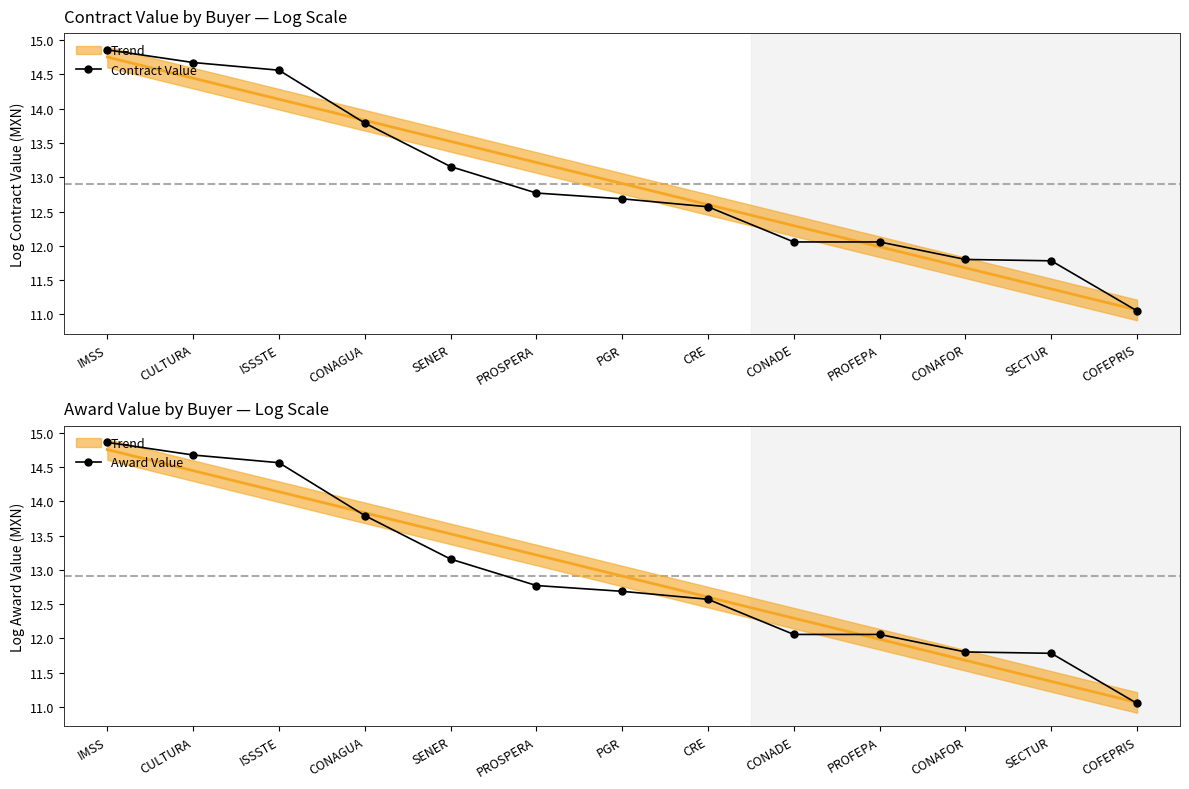

How many categories are shown in the chart?

13